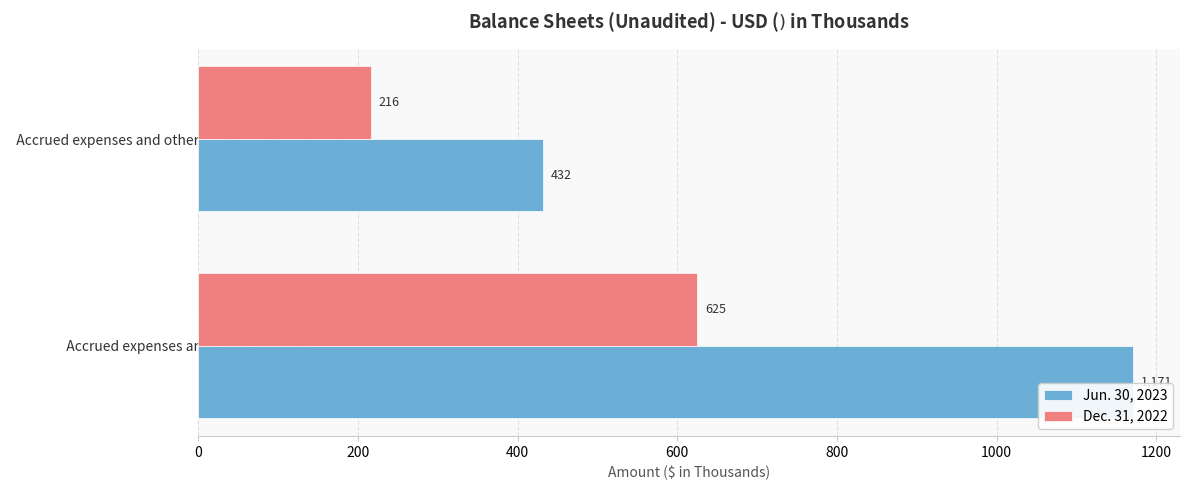

At how many categories does at least one series exceed 933?

1